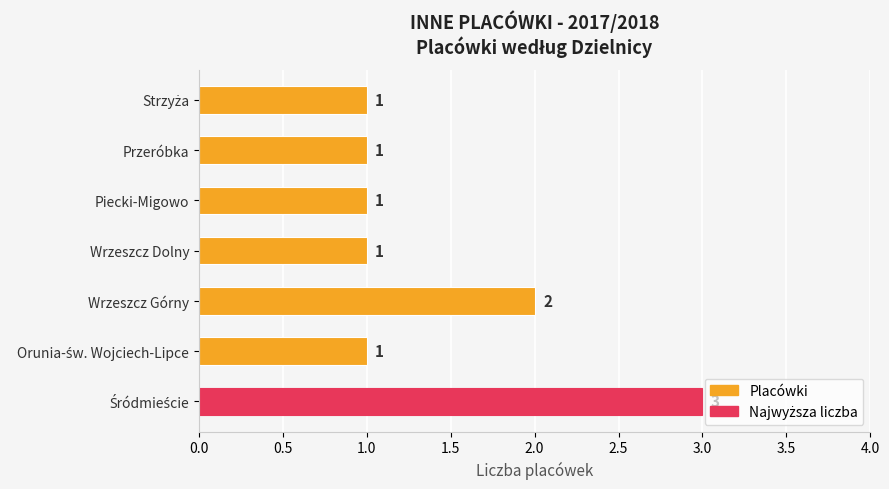

Count the values in the range 1 to 2.

6